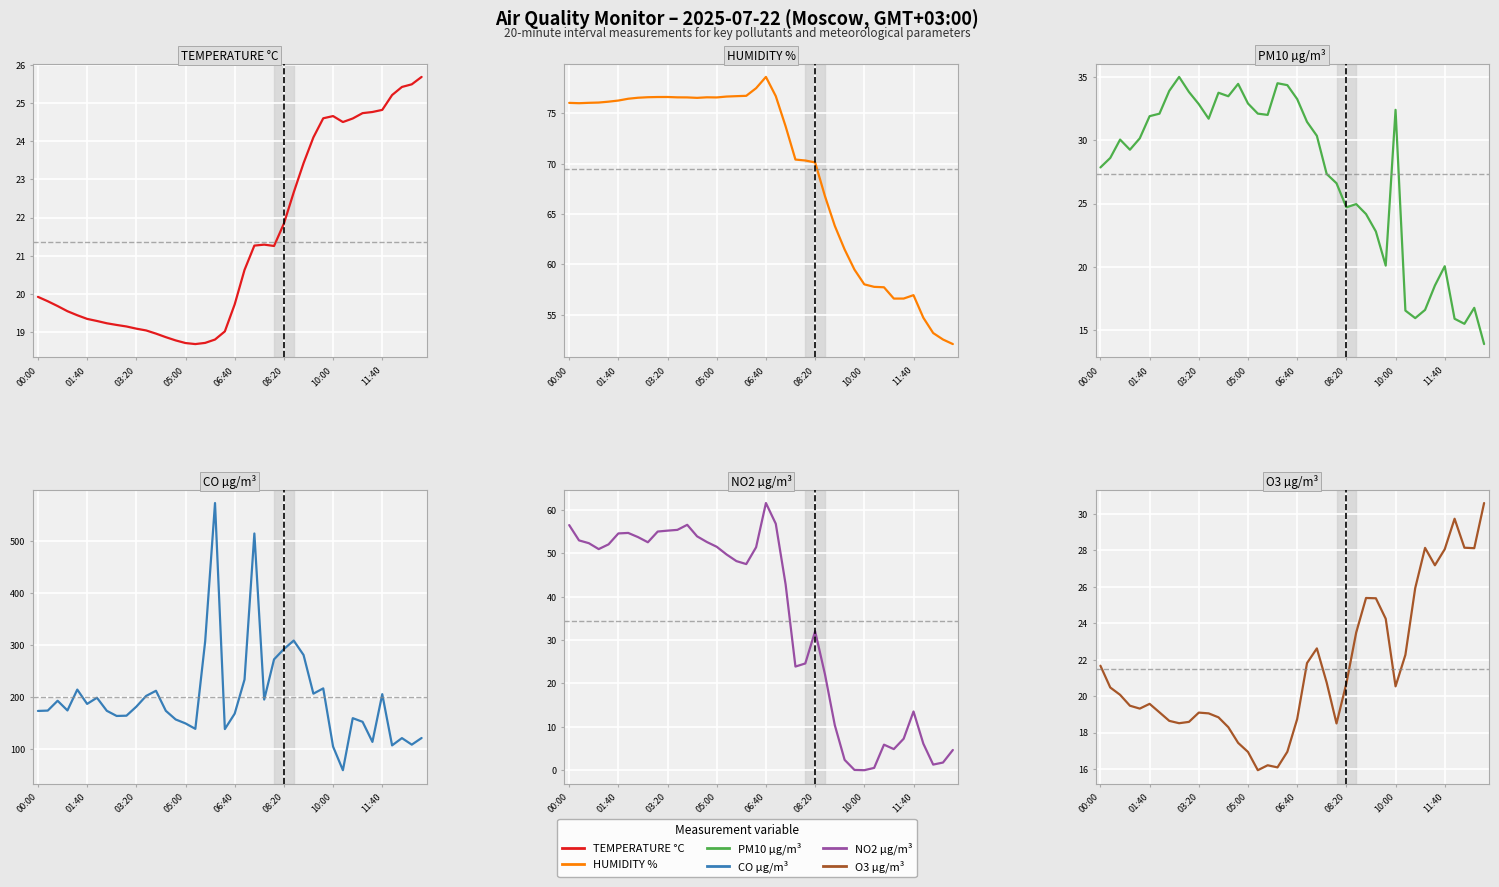

In PM10 µg/m³, how many points are higher than both neighbors (excluding endpoints)?

9